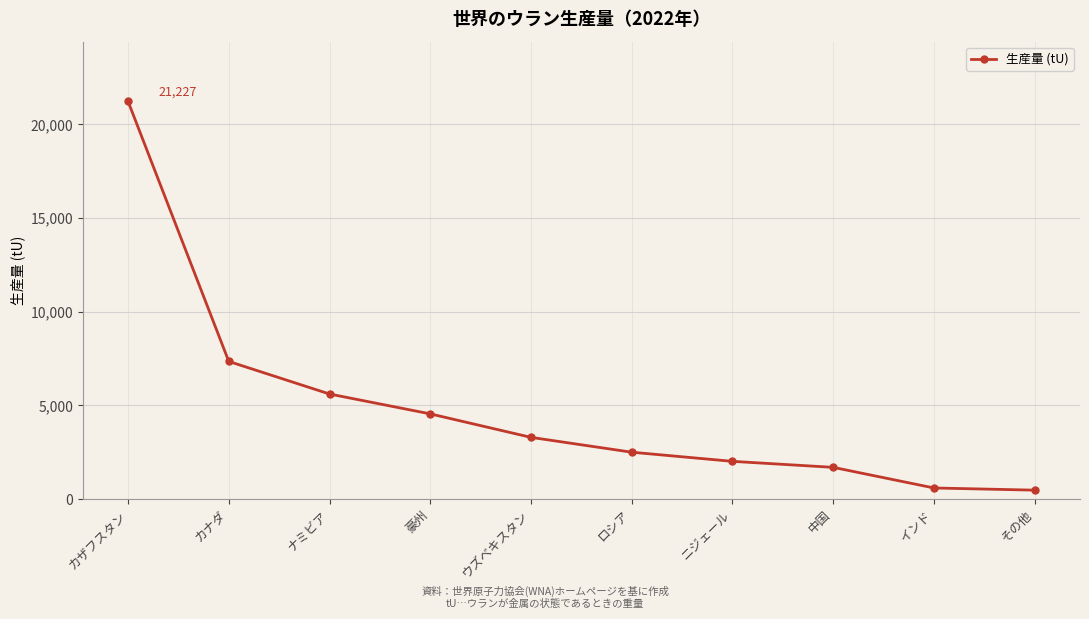

How many distinct data groups are displayed?

1